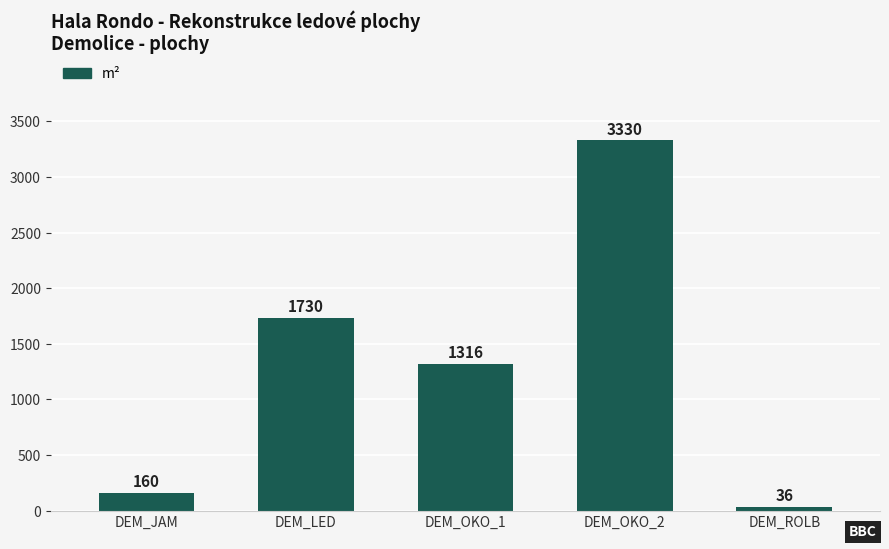

Rank the categories by value from highest to lowest.

DEM_OKO_2, DEM_LED, DEM_OKO_1, DEM_JAM, DEM_ROLB